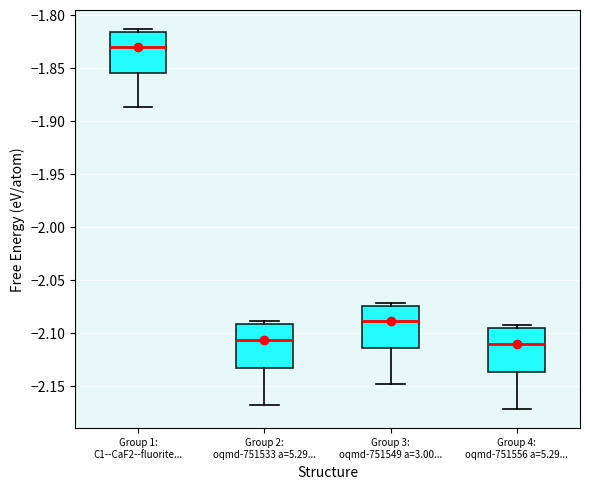

Reading left to right, read every box against the y-axis: the position of its median line, the range the box covers, and the ends of its whiskers. The values are not printed on the chart, so give them approximately, as read against the axis.

Group 1: C1--CaF2--fluorite...: median -1.830, box -1.855 to -1.815, whiskers -1.885 to -1.815 (just above the box's upper edge)
Group 2: oqmd-751533 a=5.29...: median -2.105, box -2.135 to -2.090, whiskers -2.170 to -2.090 (just above the box's upper edge)
Group 3: oqmd-751549 a=3.00...: median -2.090, box -2.115 to -2.075, whiskers -2.150 to -2.070
Group 4: oqmd-751556 a=5.29...: median -2.110, box -2.135 to -2.095, whiskers -2.170 to -2.095 (just above the box's upper edge)